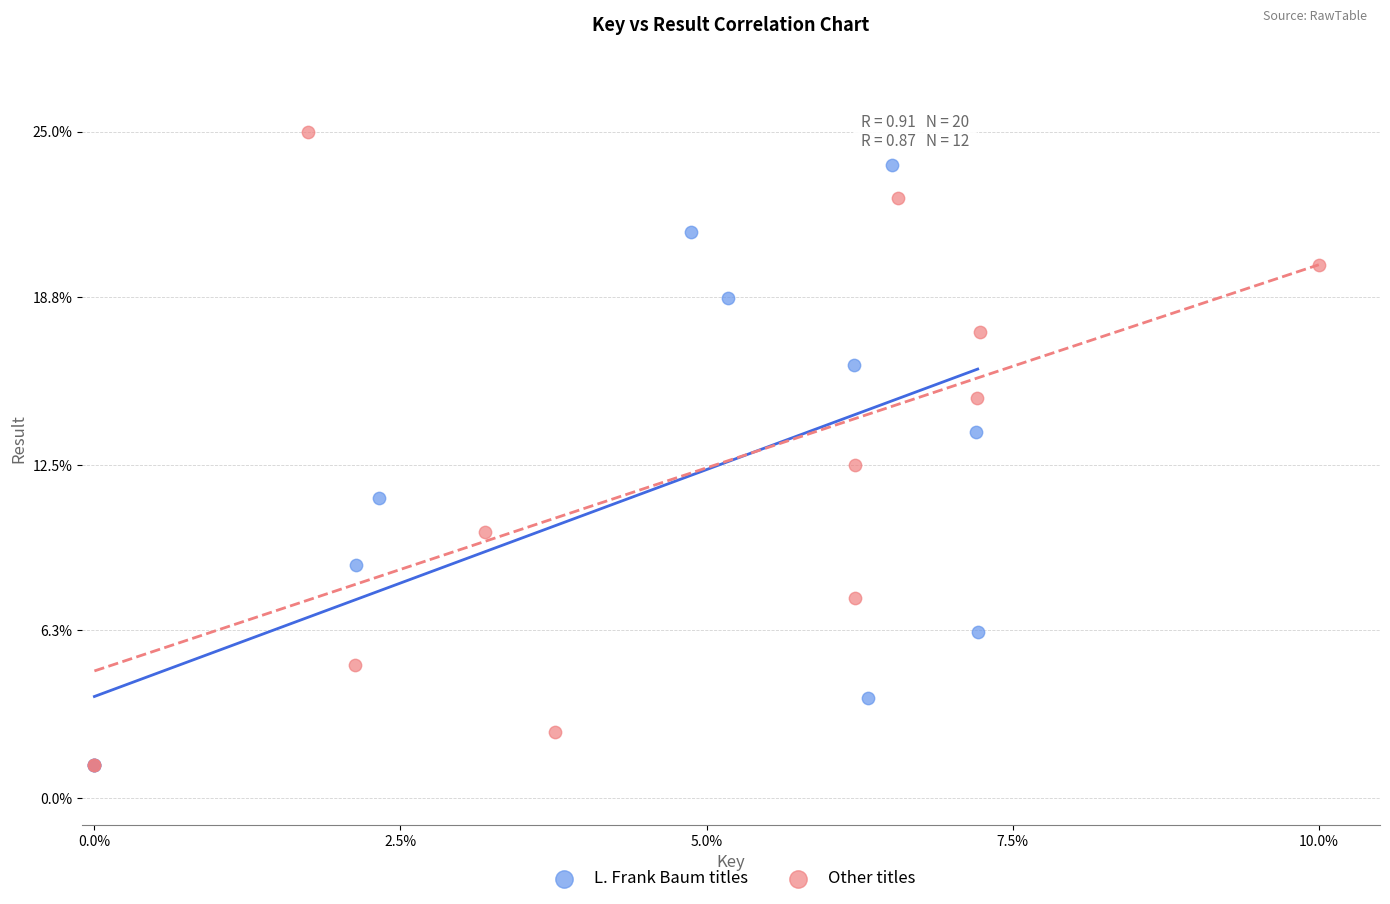

Which series has the widest spread of Y values?

Other titles